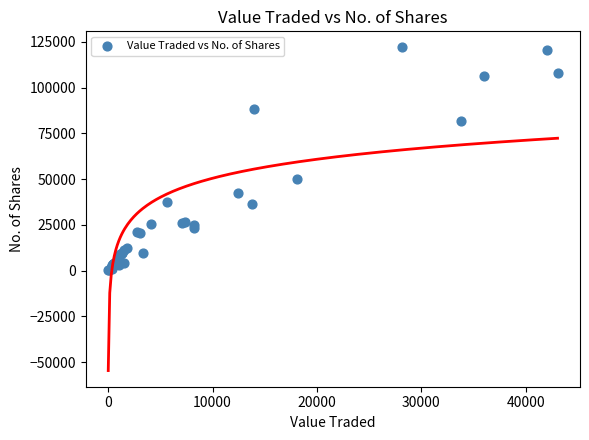

What Y value in the scatter plot is closest to 61002?

50314